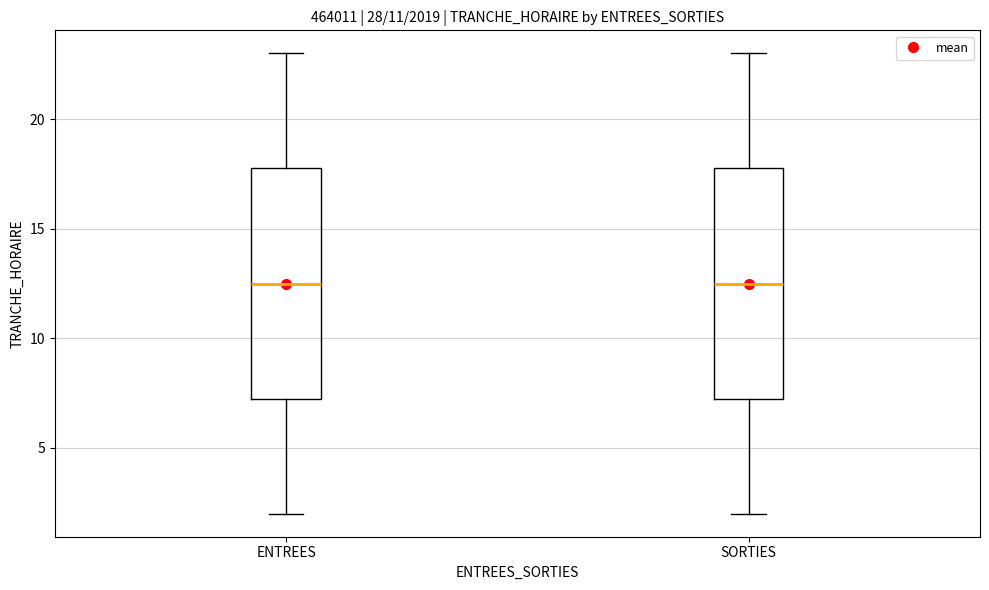

Where does the median line of the box for ENTREES sit on the y-axis? The values are not printed on the chart, so give them approximately, as read against the axis.

12.5